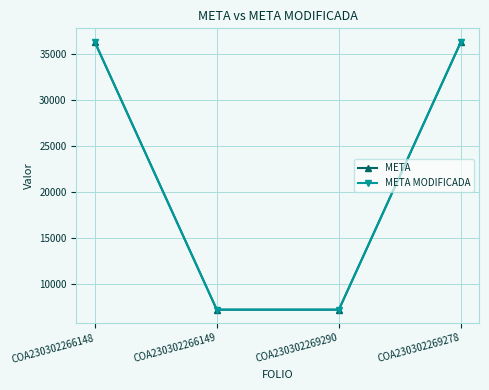

At COA230302269290, list the series in order from largest to smallest.

META, META MODIFICADA